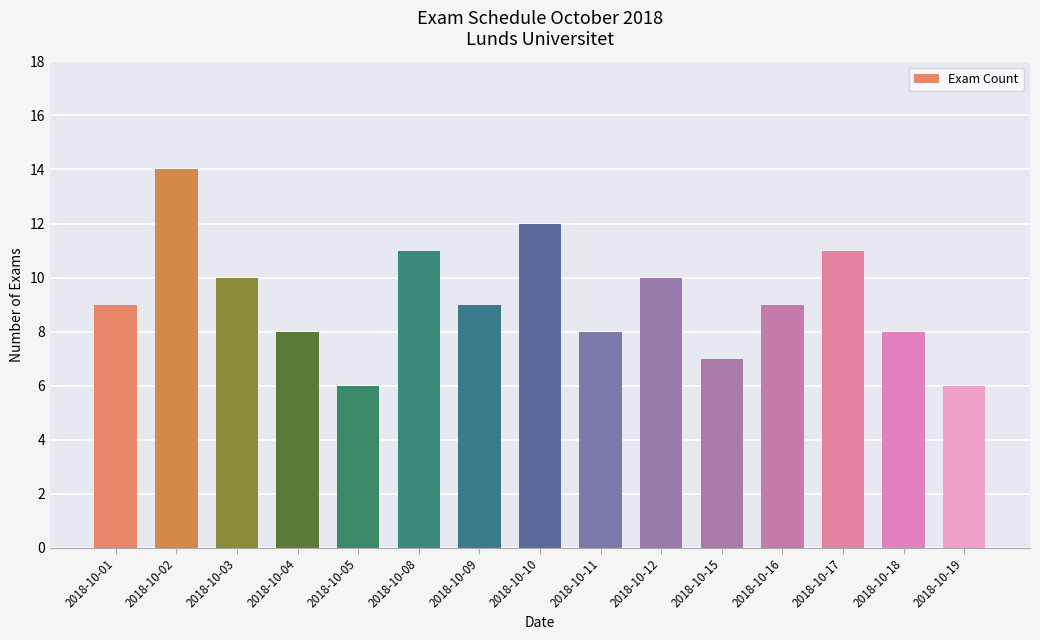

Read the value at 2018-10-12.

10